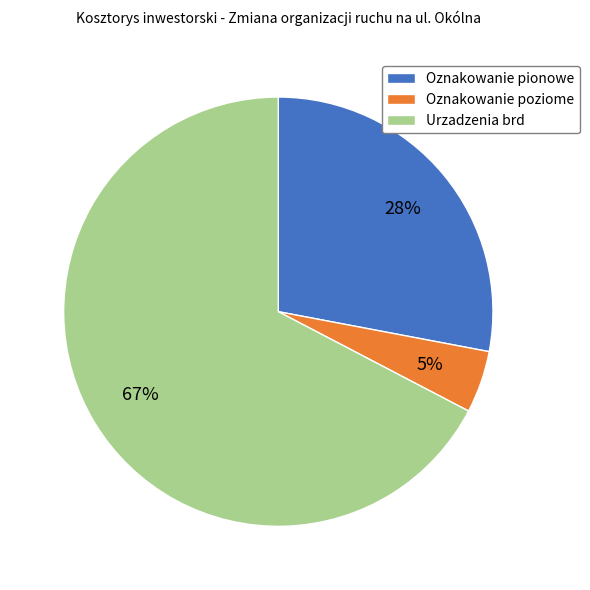

What is the majority slice?

Urzadzenia brd